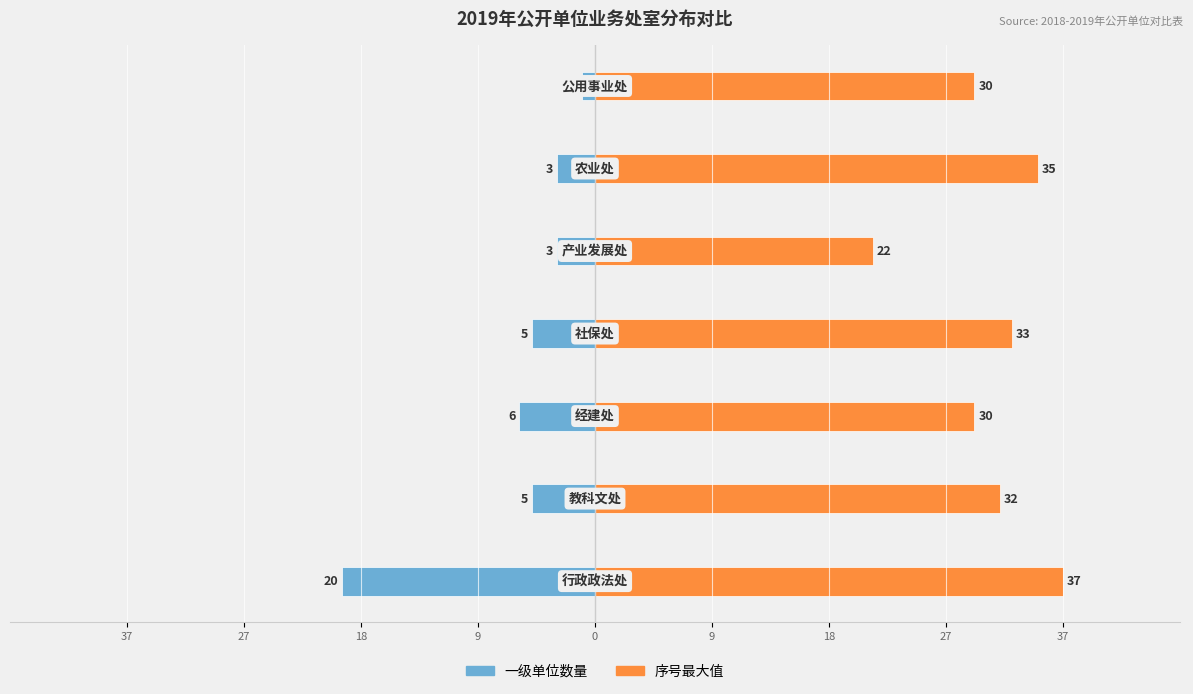

Are the bars grouped side by side (vs. stacked)?

Yes